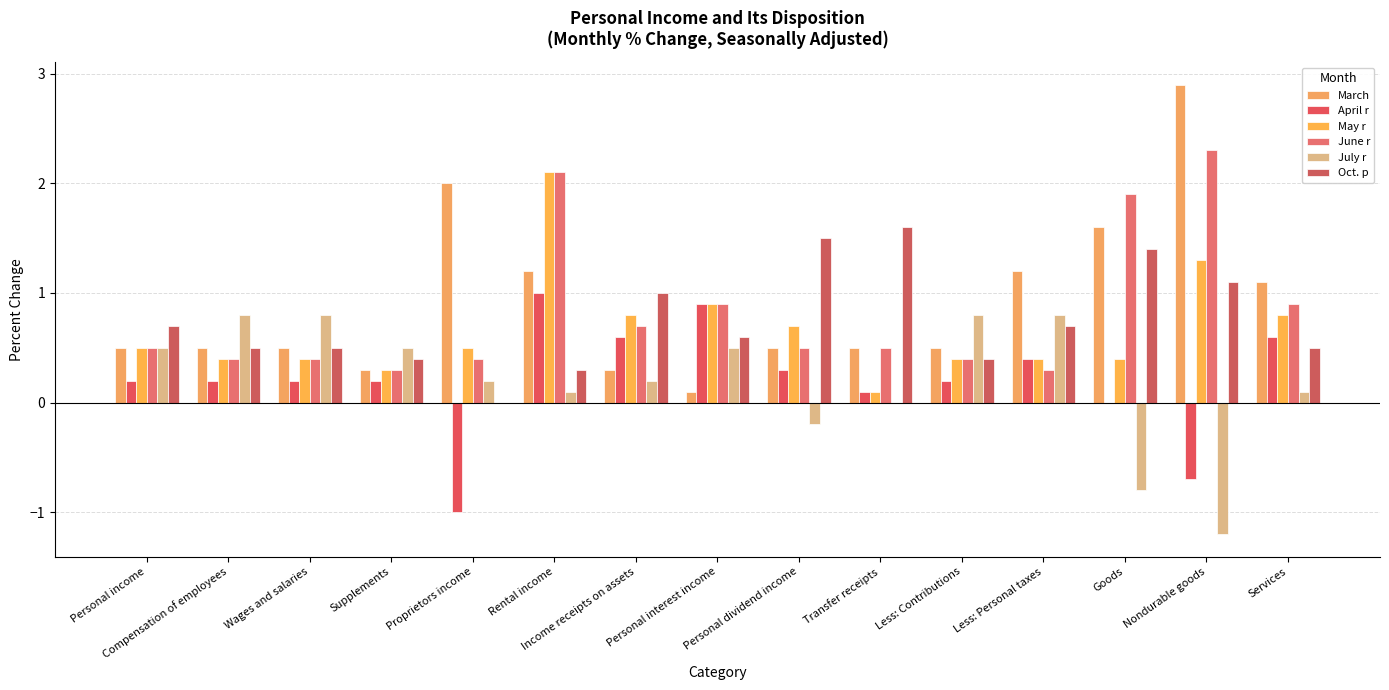

Reading left to right, what are all the values shown in this chart?

March: Personal income=0.5	Compensation of employees=0.5	Wages and salaries=0.5	Supplements=0.3	Proprietors income=2.0	Rental income=1.2	Income receipts on assets=0.3	Personal interest income=0.1	Personal dividend income=0.5	Transfer receipts=0.5	Less: Contributions=0.5	Less: Personal taxes=1.2	Goods=1.6	Nondurable goods=2.9	Services=1.1
April r: Personal income=0.2	Compensation of employees=0.2	Wages and salaries=0.2	Supplements=0.2	Proprietors income=-1.0	Rental income=1.0	Income receipts on assets=0.6	Personal interest income=0.9	Personal dividend income=0.3	Transfer receipts=0.1	Less: Contributions=0.2	Less: Personal taxes=0.4	Goods=0.0	Nondurable goods=-0.7	Services=0.6
May r: Personal income=0.5	Compensation of employees=0.4	Wages and salaries=0.4	Supplements=0.3	Proprietors income=0.5	Rental income=2.1	Income receipts on assets=0.8	Personal interest income=0.9	Personal dividend income=0.7	Transfer receipts=0.1	Less: Contributions=0.4	Less: Personal taxes=0.4	Goods=0.4	Nondurable goods=1.3	Services=0.8
June r: Personal income=0.5	Compensation of employees=0.4	Wages and salaries=0.4	Supplements=0.3	Proprietors income=0.4	Rental income=2.1	Income receipts on assets=0.7	Personal interest income=0.9	Personal dividend income=0.5	Transfer receipts=0.5	Less: Contributions=0.4	Less: Personal taxes=0.3	Goods=1.9	Nondurable goods=2.3	Services=0.9
July r: Personal income=0.5	Compensation of employees=0.8	Wages and salaries=0.8	Supplements=0.5	Proprietors income=0.2	Rental income=0.1	Income receipts on assets=0.2	Personal interest income=0.5	Personal dividend income=-0.2	Transfer receipts=0.0	Less: Contributions=0.8	Less: Personal taxes=0.8	Goods=-0.8	Nondurable goods=-1.2	Services=0.1
Oct. p: Personal income=0.7	Compensation of employees=0.5	Wages and salaries=0.5	Supplements=0.4	Proprietors income=0.0	Rental income=0.3	Income receipts on assets=1.0	Personal interest income=0.6	Personal dividend income=1.5	Transfer receipts=1.6	Less: Contributions=0.4	Less: Personal taxes=0.7	Goods=1.4	Nondurable goods=1.1	Services=0.5